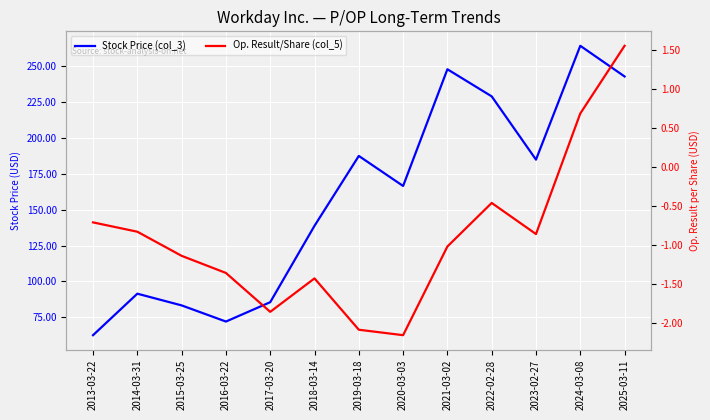

True or false: Op. Result/Share (col_5) has more than 1 points higher than both neighbors.

True